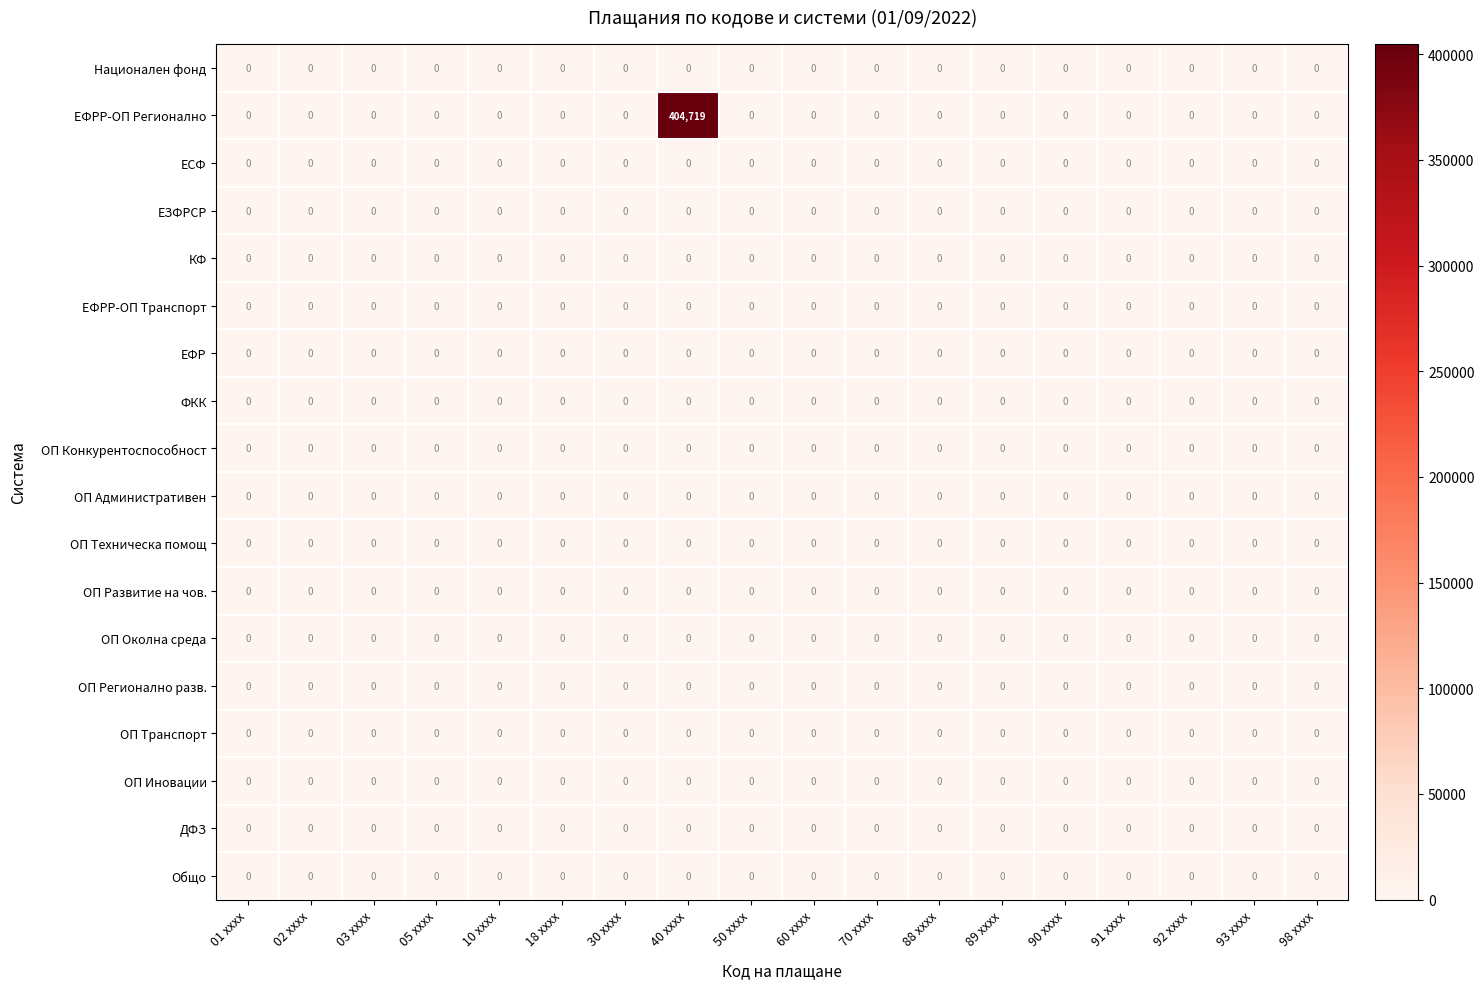

At which label does ЕФРР-ОП Регионално reach its peak?

40 xxxx